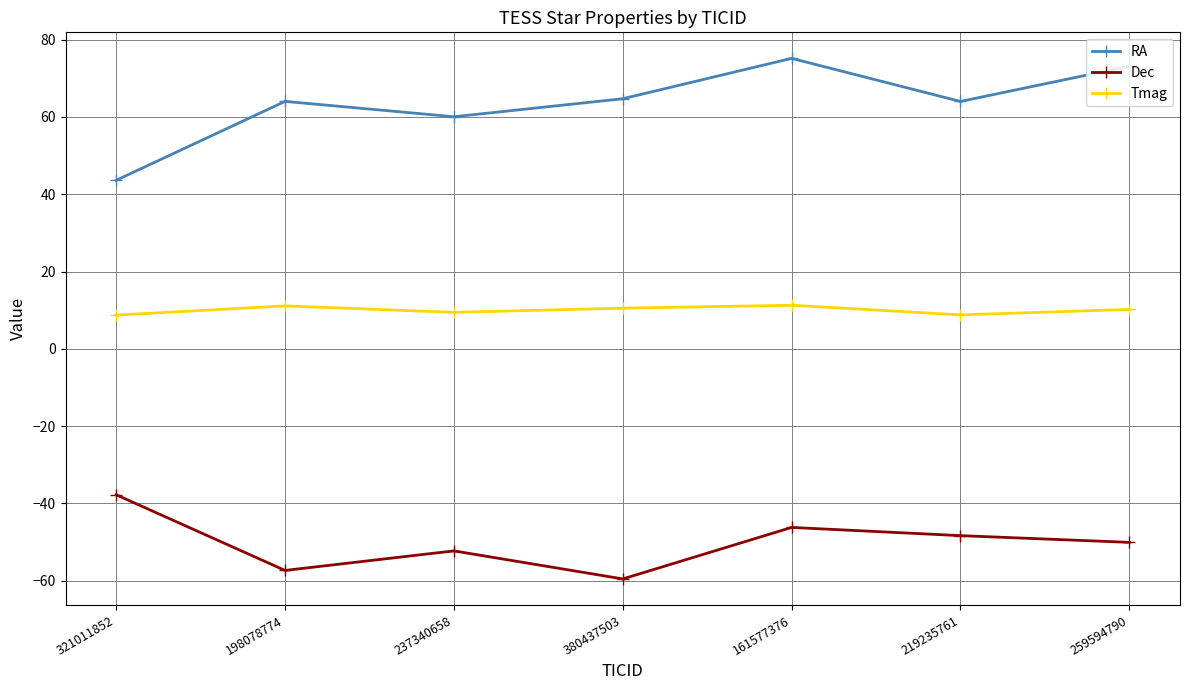

Which series has the largest total across all categories?

RA